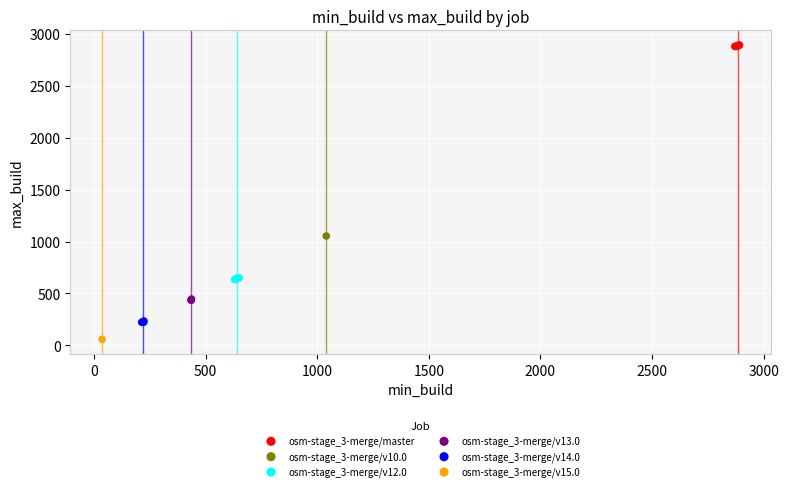

Which series contains the lowest Y value?

osm-stage_3-merge/v15.0